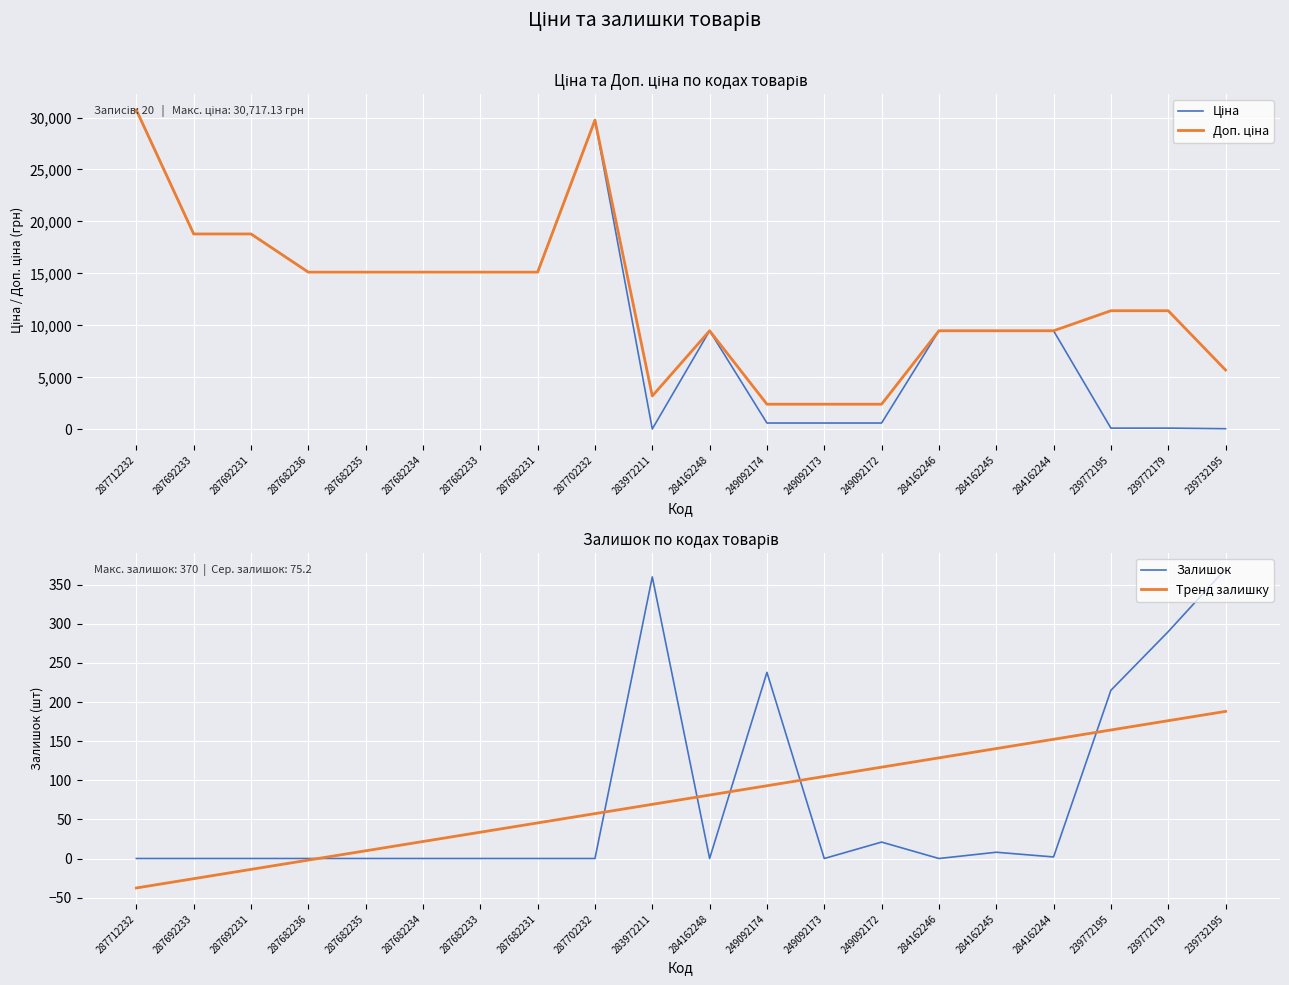

Which series changed the most between 287682233 and 249092172?

Ціна